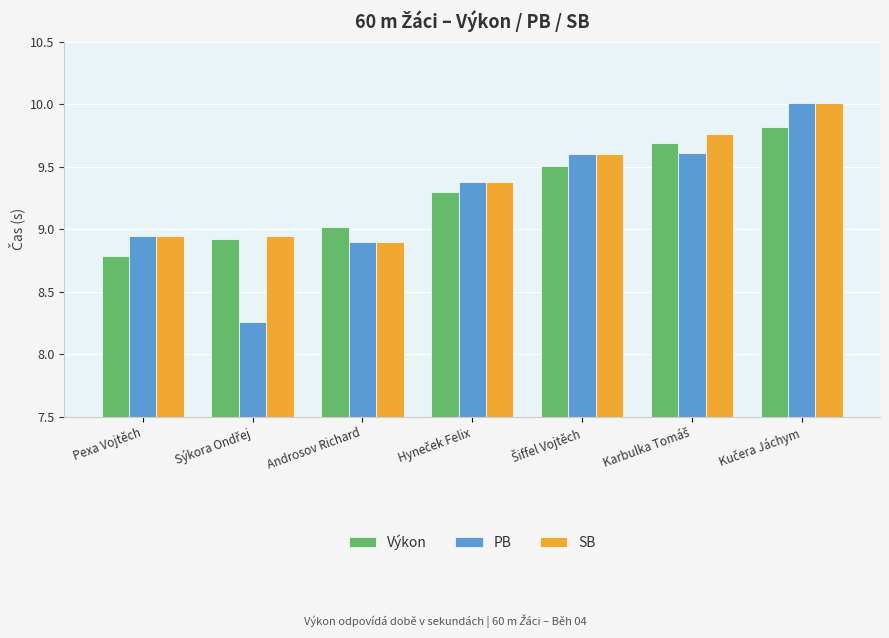

What is the label of the 7th bar from the right?

Pexa Vojtěch